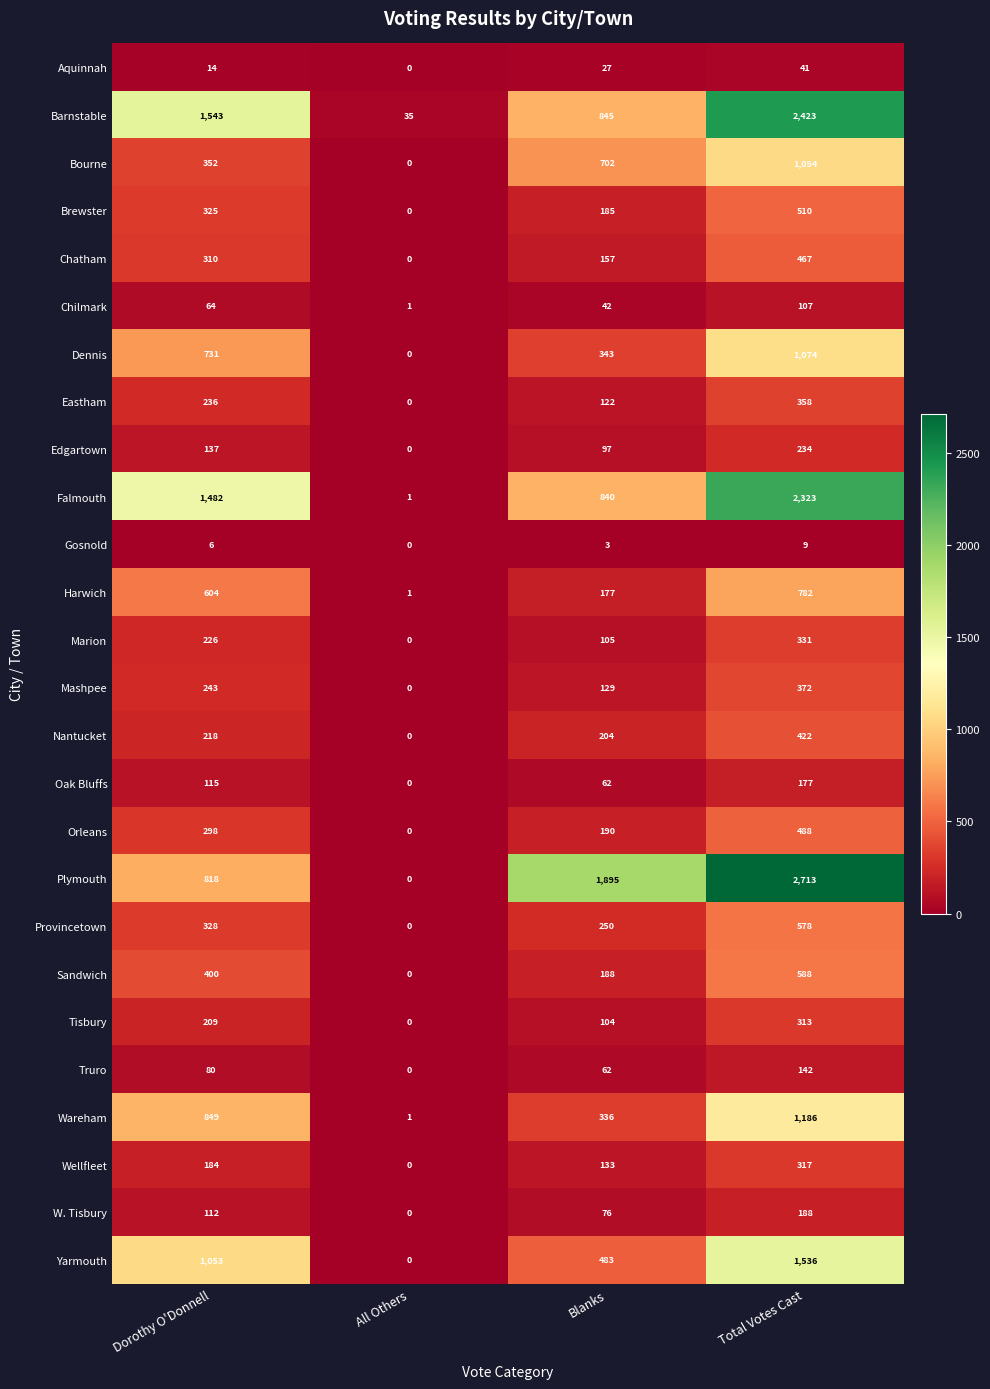

How many data points in Wareham are less than 849?

2